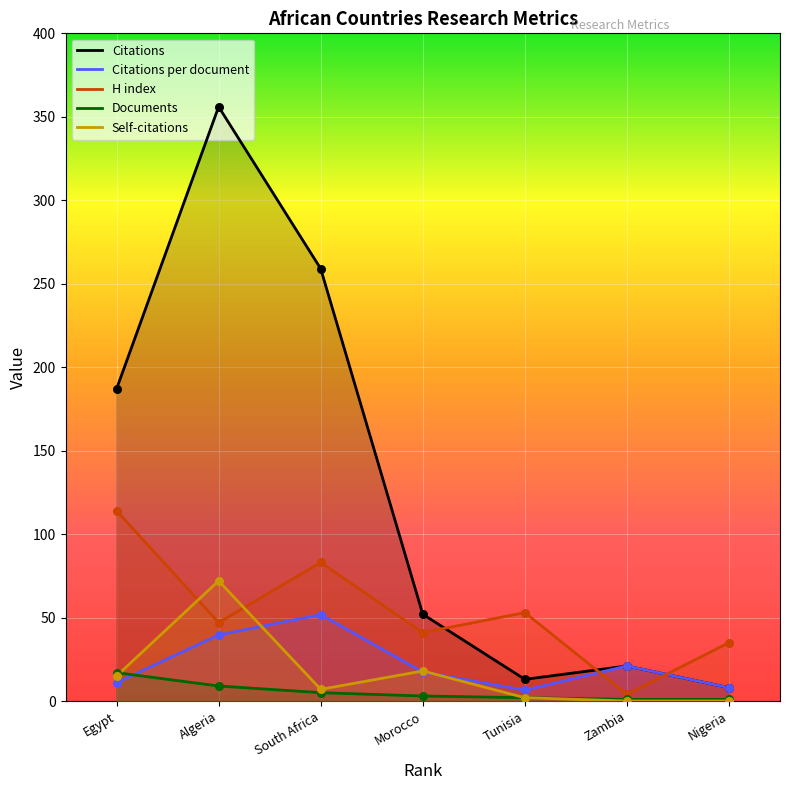

What is the total value across all series at South Africa?

405.8